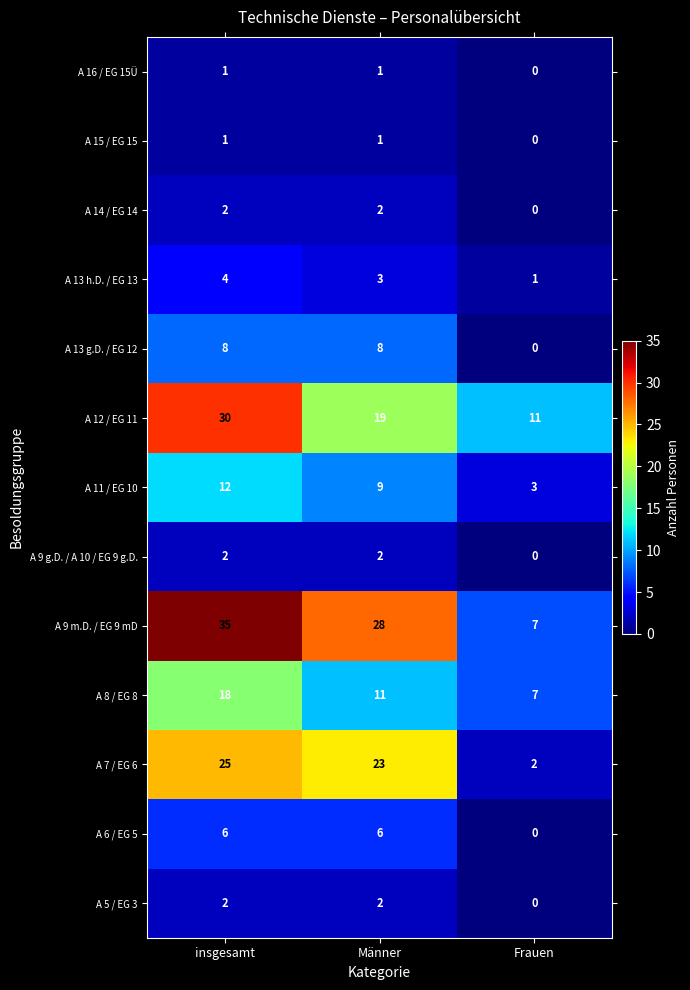

The value of A 9 g.D. / A 10 / EG 9 g.D. at Frauen is -1. True or false?

False